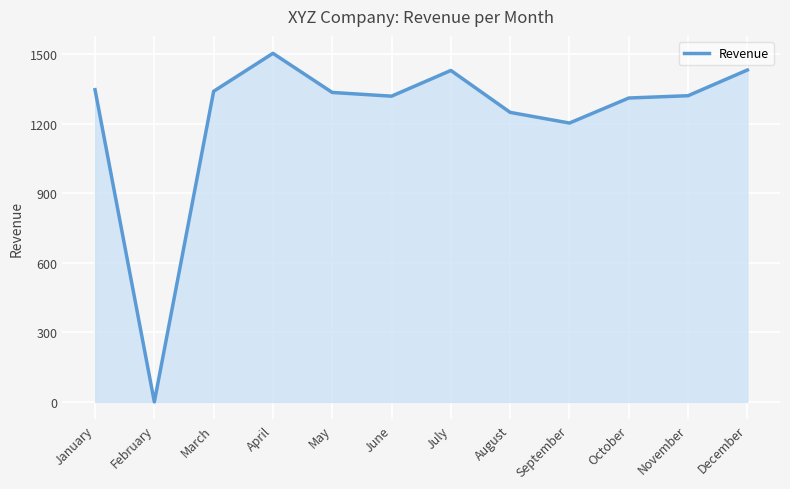

At which category does the chart reach its minimum across all series?

February